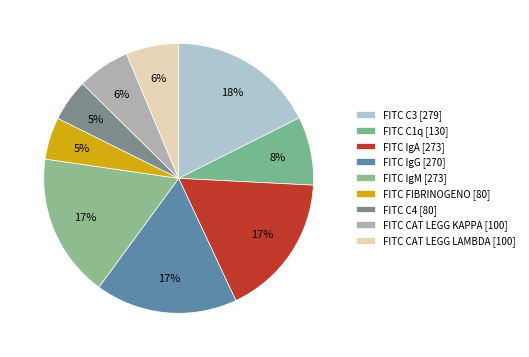

To the nearest percent, what is the difference between the largest and smallest slice percentages?

13%